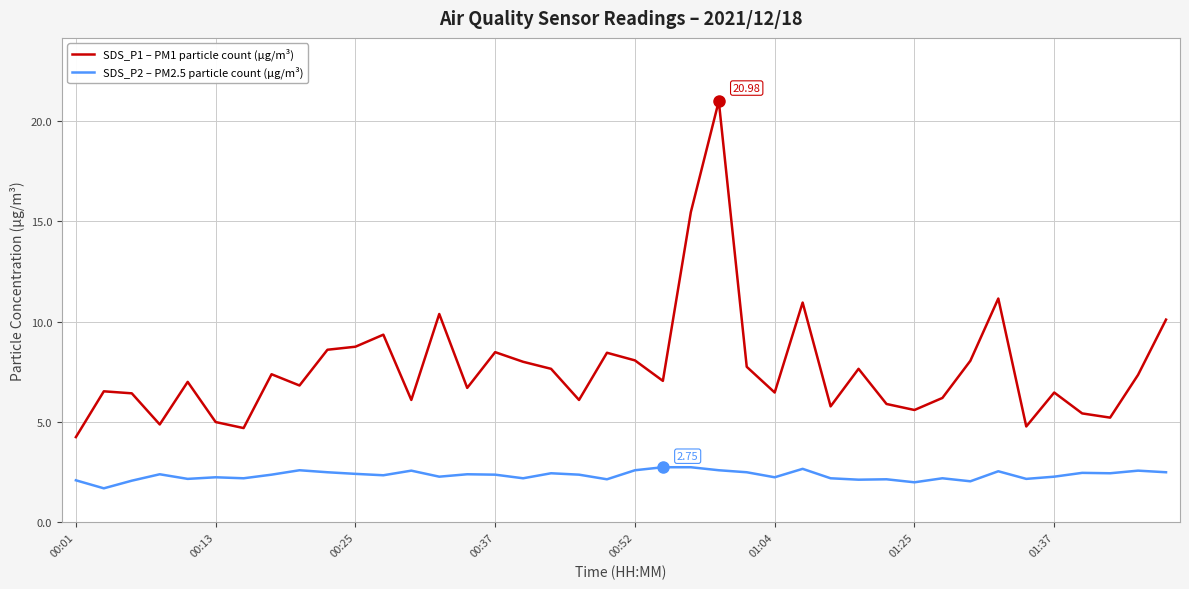

List the series in order of their overall mean, lowest first.

SDS_P2 – PM2.5 particle count (µg/m³), SDS_P1 – PM1 particle count (µg/m³)